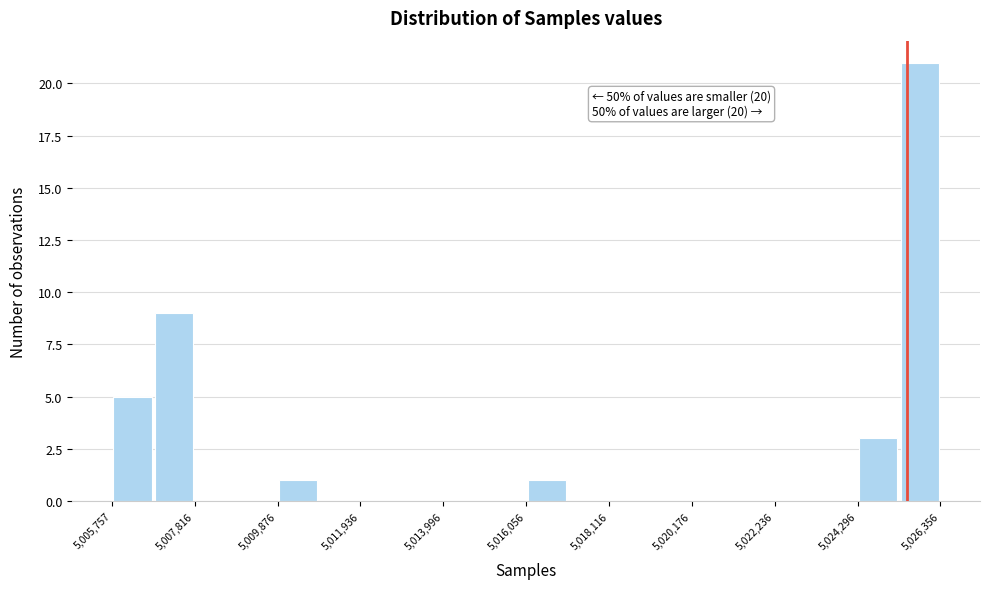

Read against the x-axis, roughly where is the centre of the tallest bar?

5026000